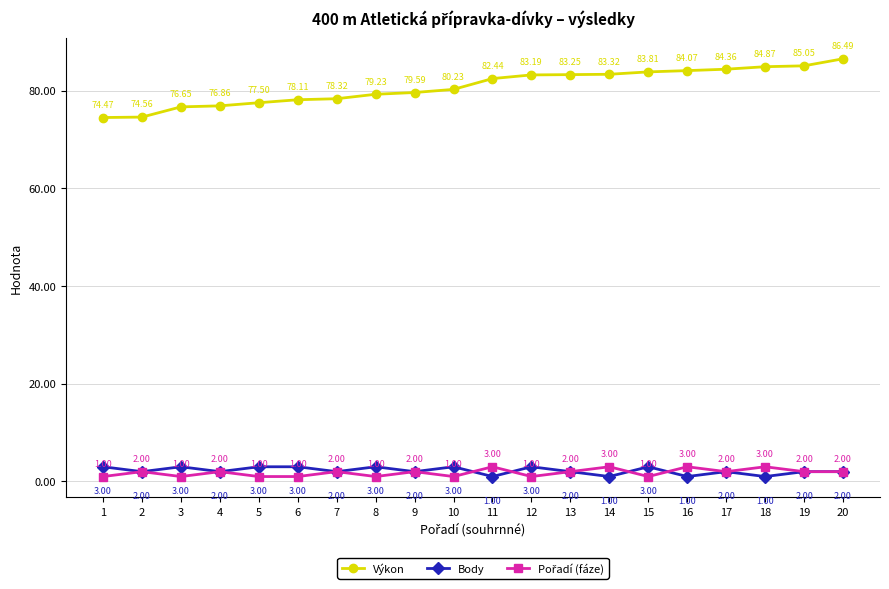

True or false: Body and Výkon intersect in this chart.

False